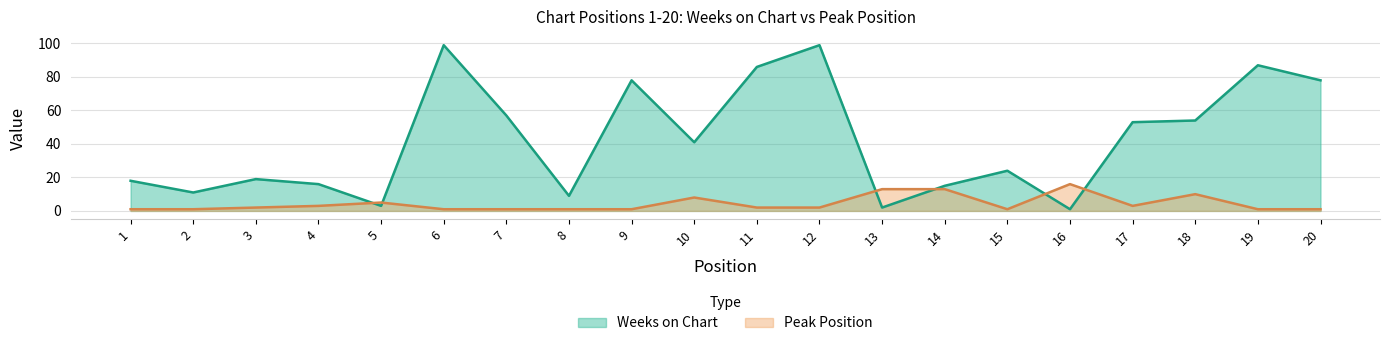

What is the difference between the Peak Position values at 10 and 17?

5